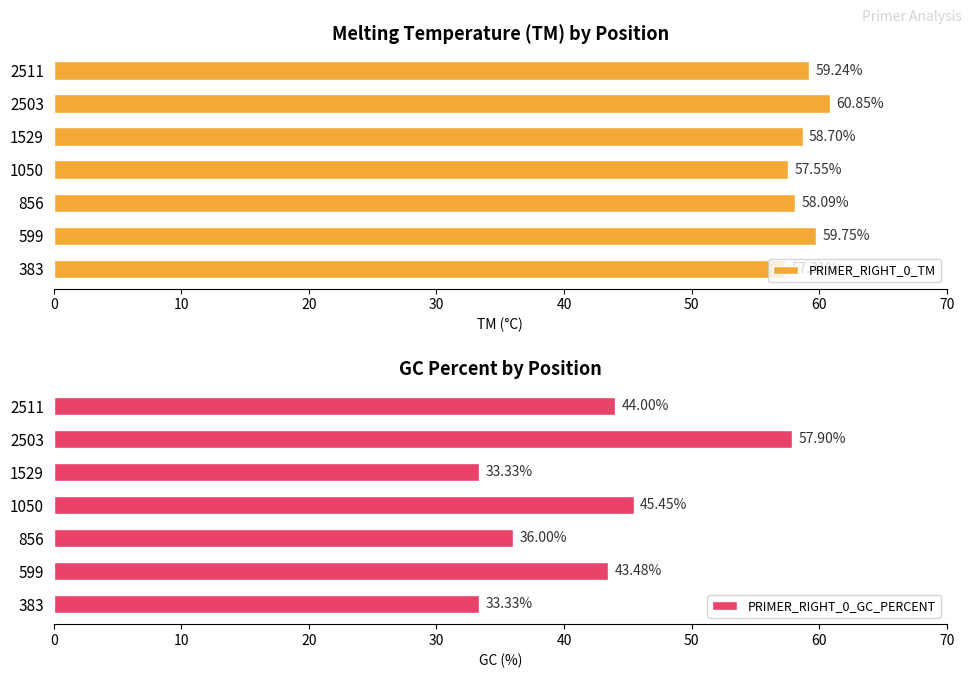

What is the difference between the PRIMER_RIGHT_0_GC_PERCENT values at 1050 and 599?

2.0